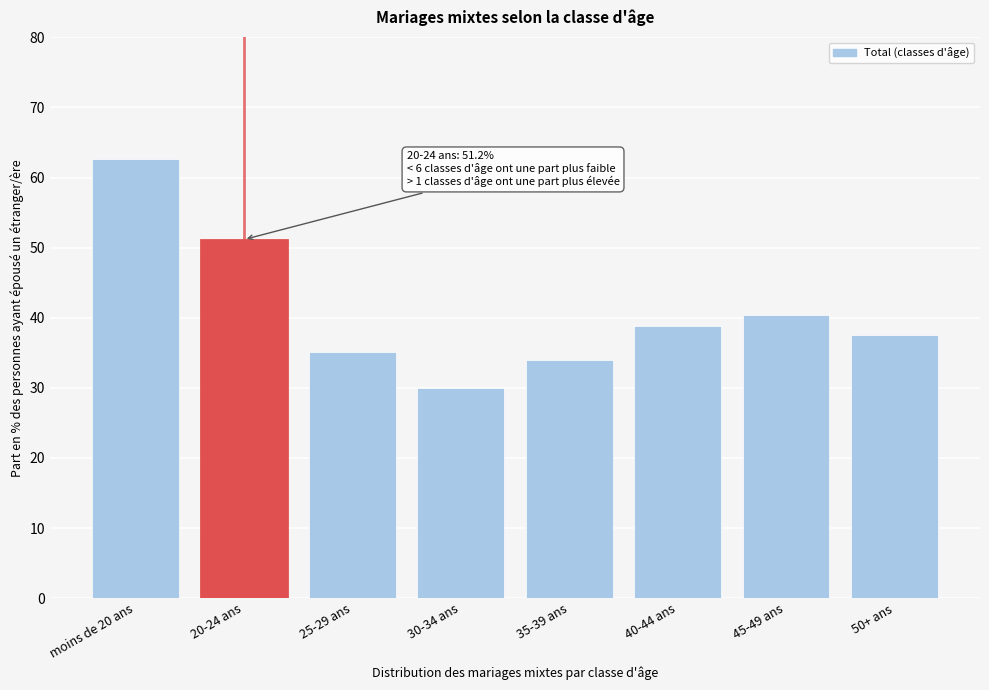

At which category does the chart reach its minimum across all series?

30-34 ans